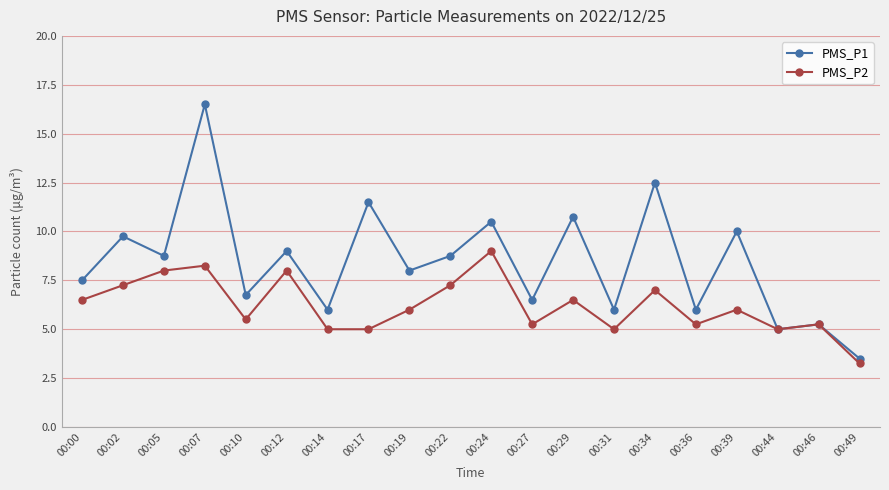

Read the PMS_P1 value at 00:00.

7.5